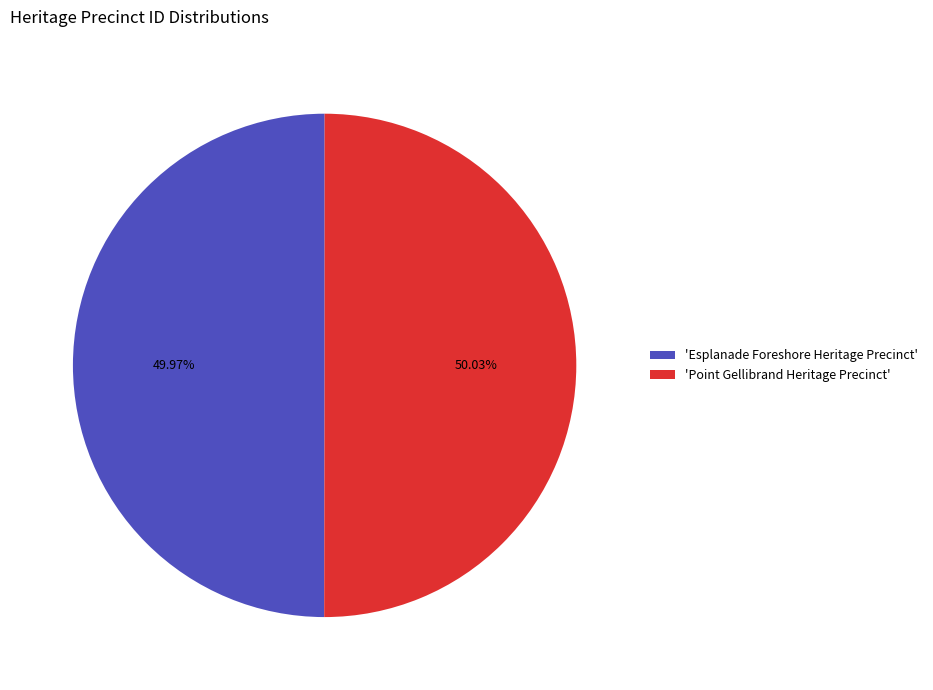

Is there any slice that represents more than half of the pie?

Yes